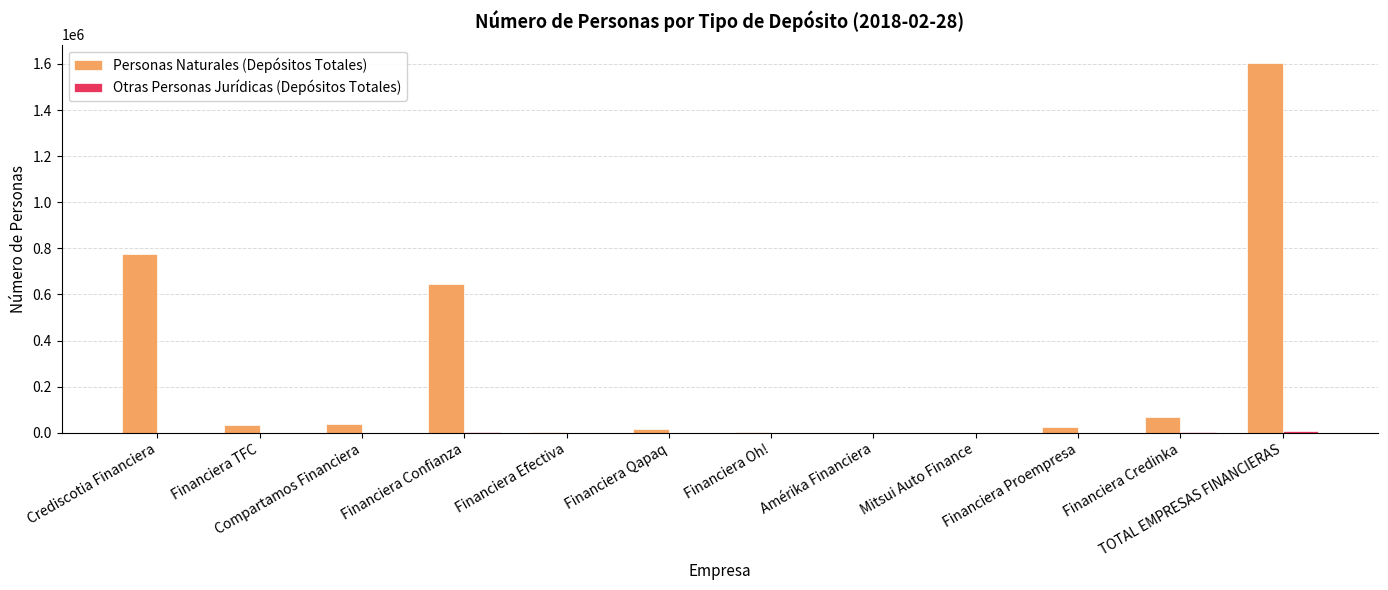

What is the sum of all Personas Naturales (Depósitos Totales) values?

3207368